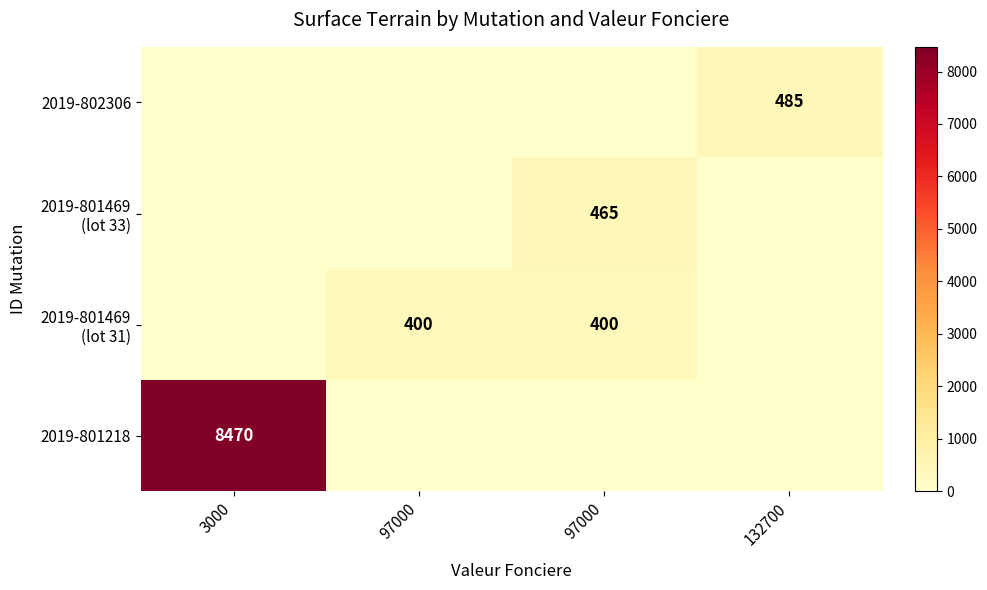

Count the number of categories in the chart.

4